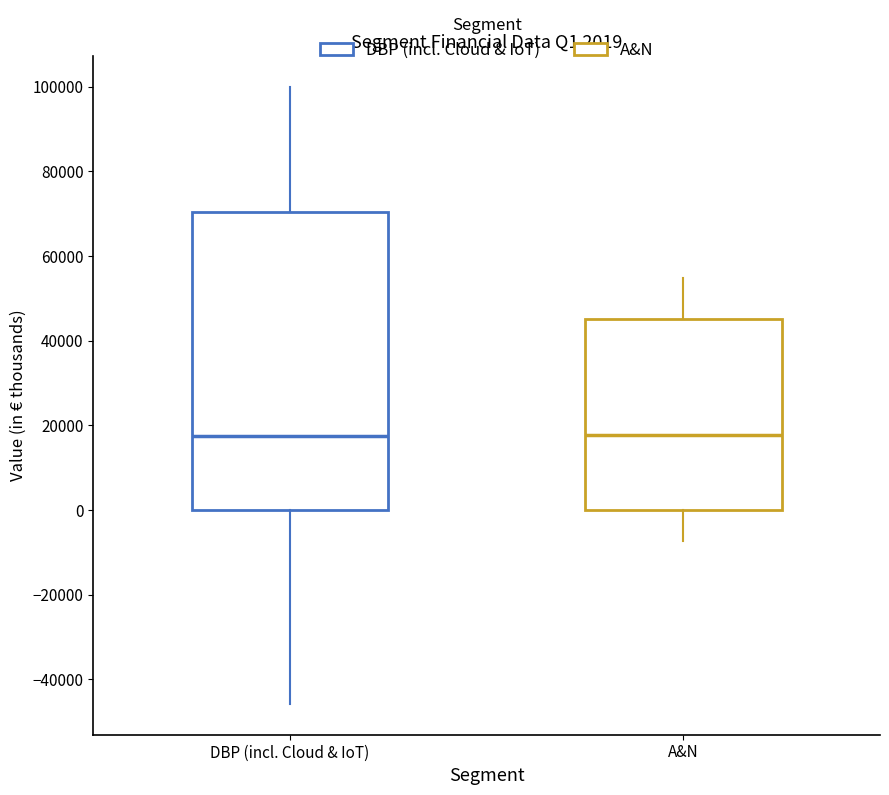

Comparing the boxes themselves (not the whiskers), which one is the tallest?

DBP (incl. Cloud & IoT)